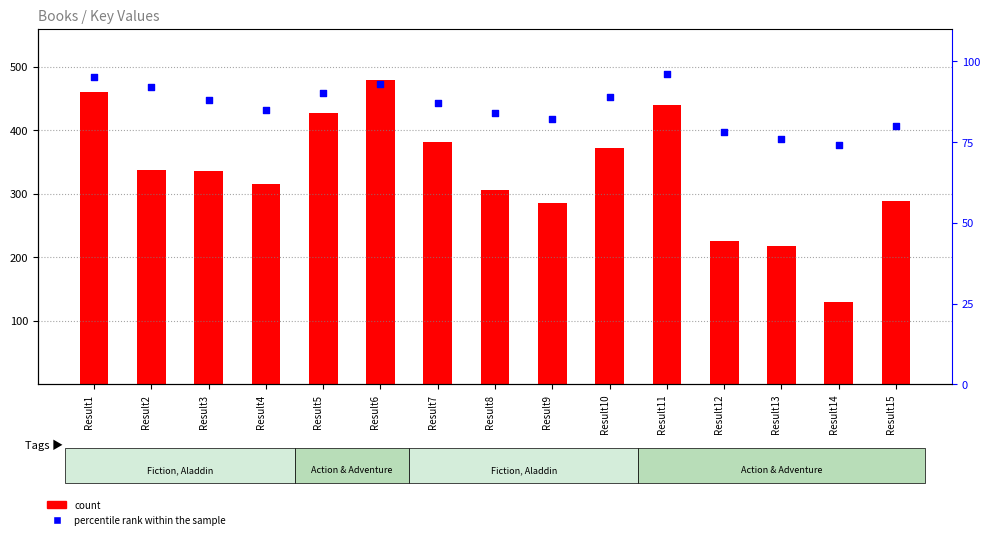

Which series has the largest total across all categories?

count